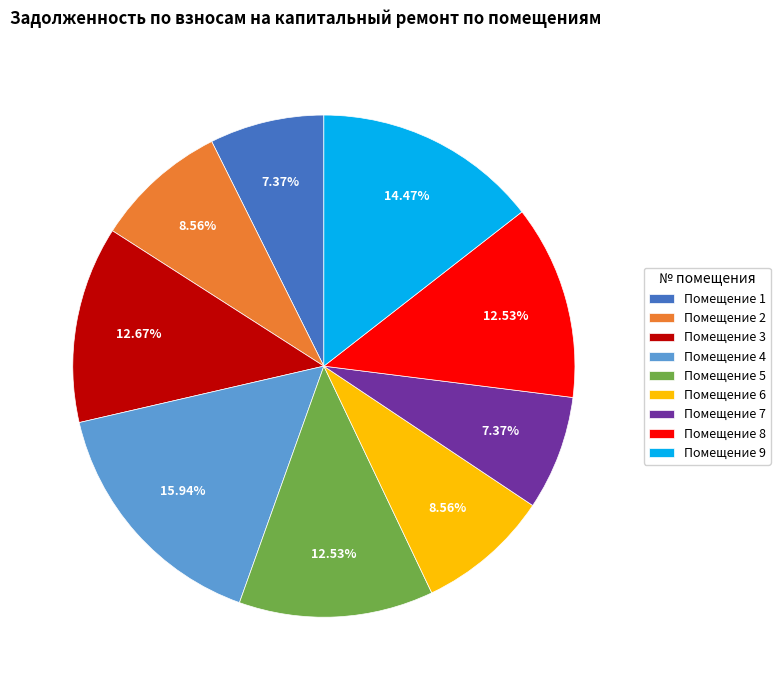

What is the ratio of the value at Помещение 6 to the value at Помещение 8?

0.7